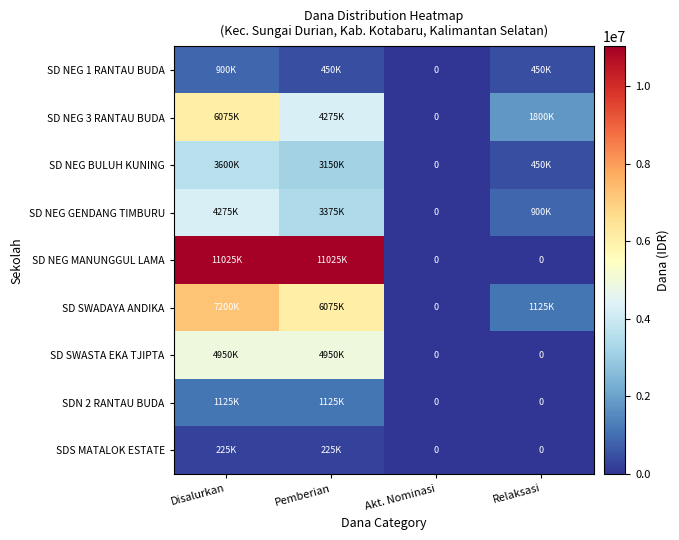

List the labels in order of SDS MATALOK ESTATE value, largest first.

Disalurkan, Pemberian, Akt. Nominasi, Relaksasi